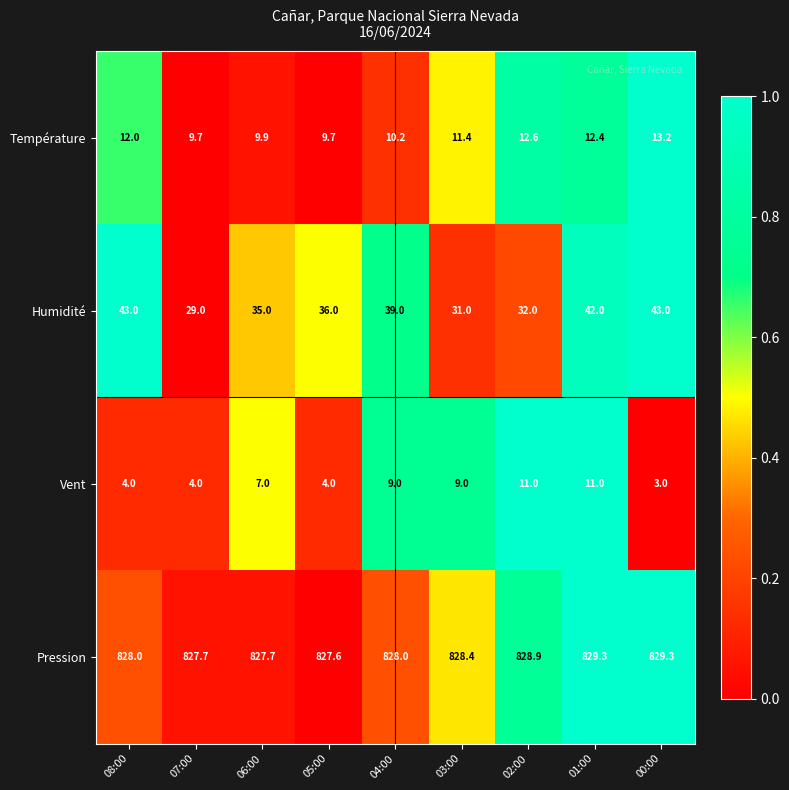

Rank the series at 04:00 from highest to lowest value.

Pression, Humidité, Température, Vent